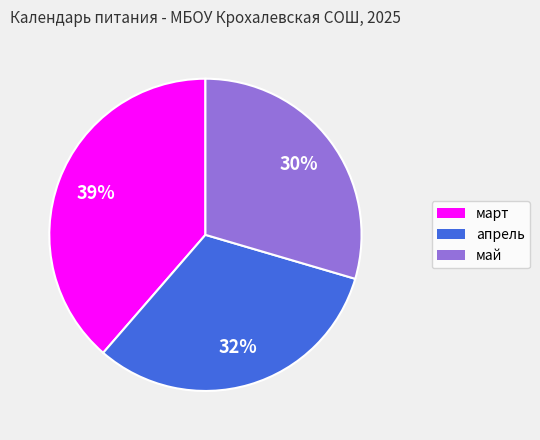

Combined, do май and март account for over 50%?

Yes